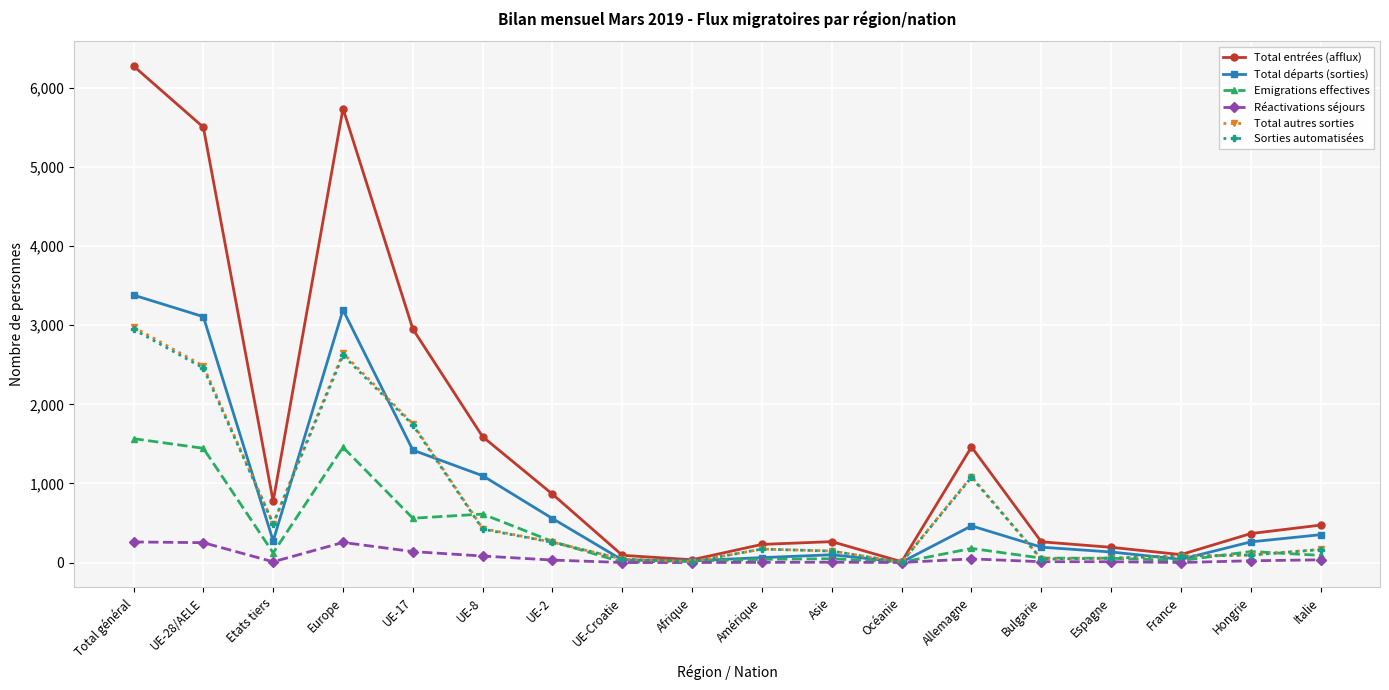

What are all the series names shown in the legend?

Total entrées (afflux), Total départs (sorties), Emigrations effectives, Réactivations séjours, Total autres sorties, Sorties automatisées